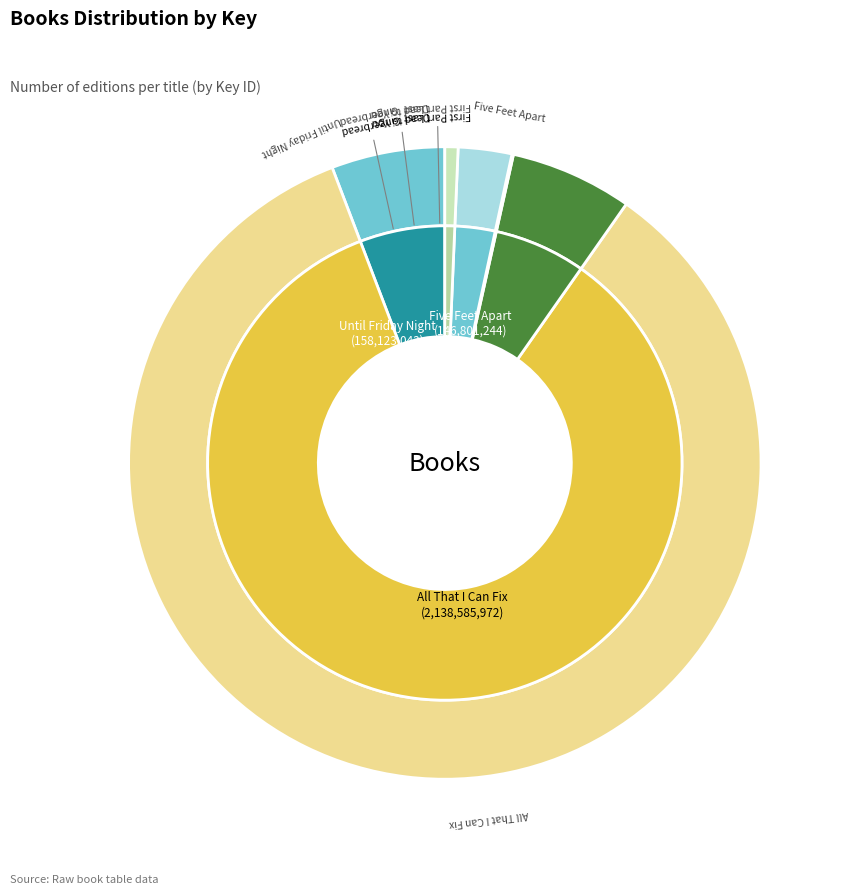

What percentage is the Until Friday Night slice, to the nearest percent?

6%